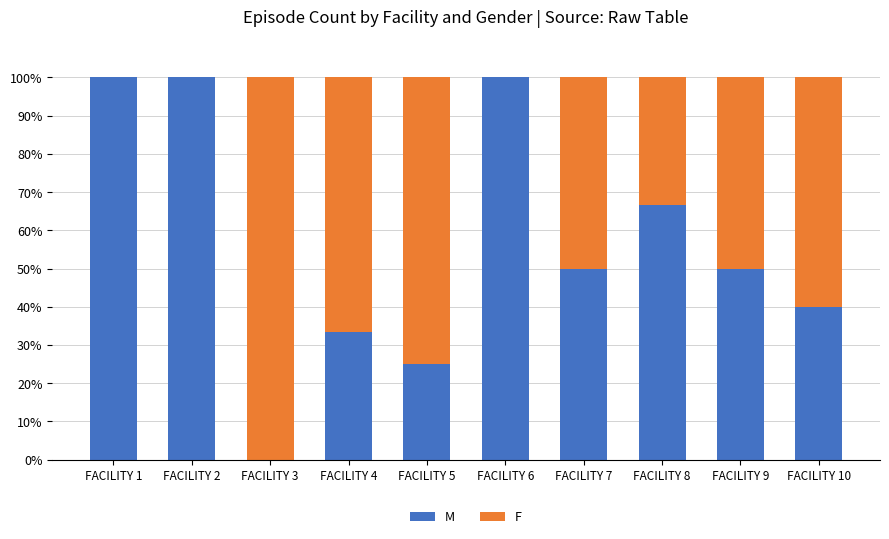

What is the average value of the M series?

56.5